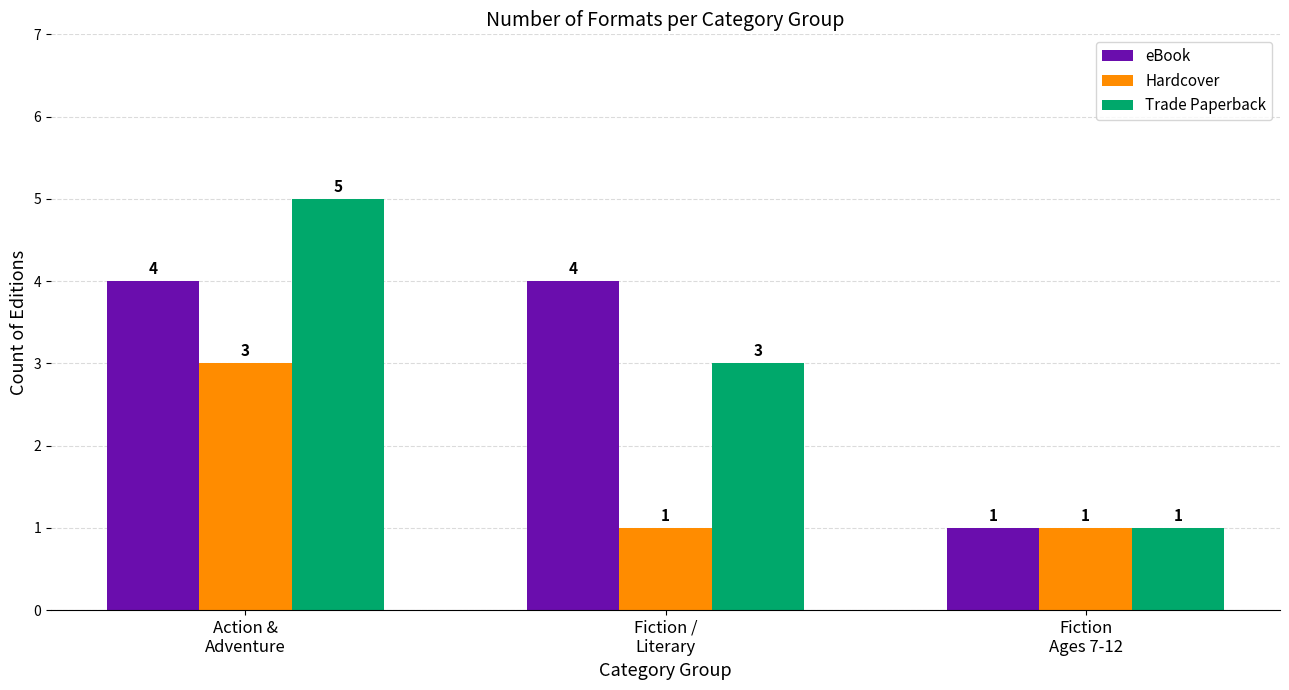

What is the sum of all Hardcover values?

5